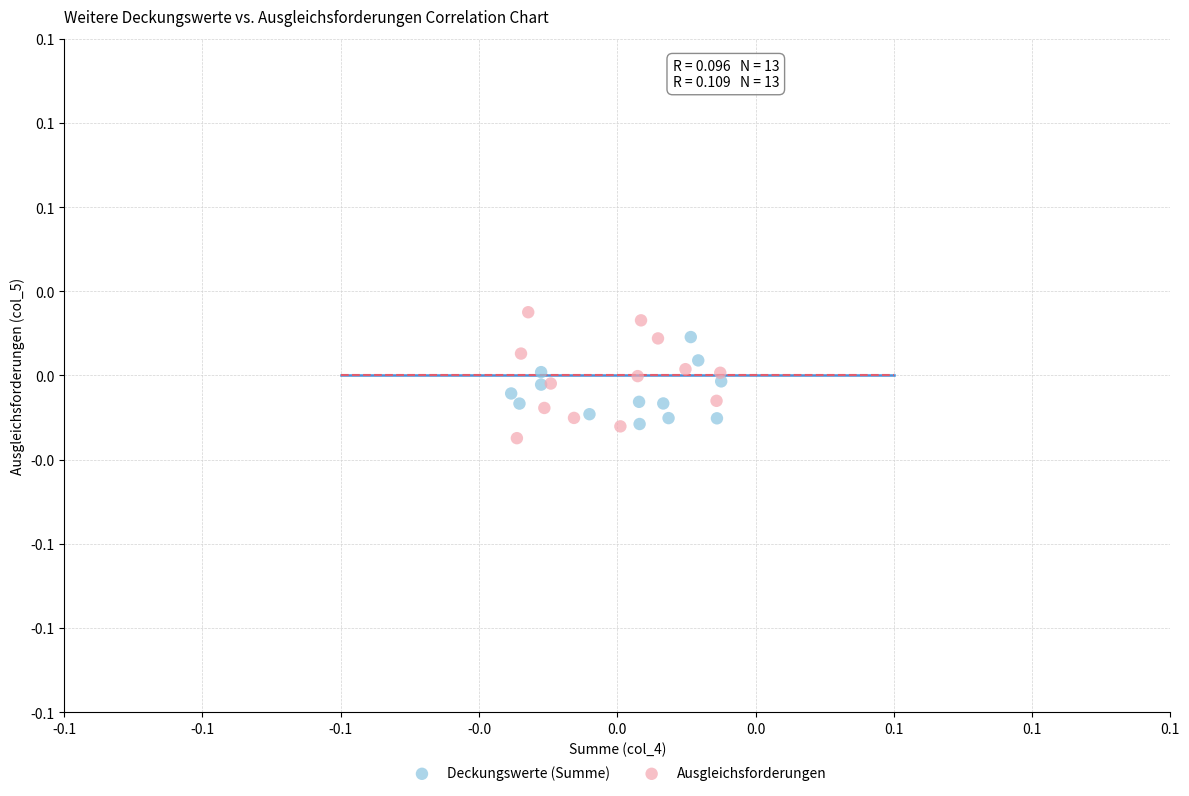

What are all the series names shown in the legend?

Deckungswerte (Summe), Ausgleichsforderungen